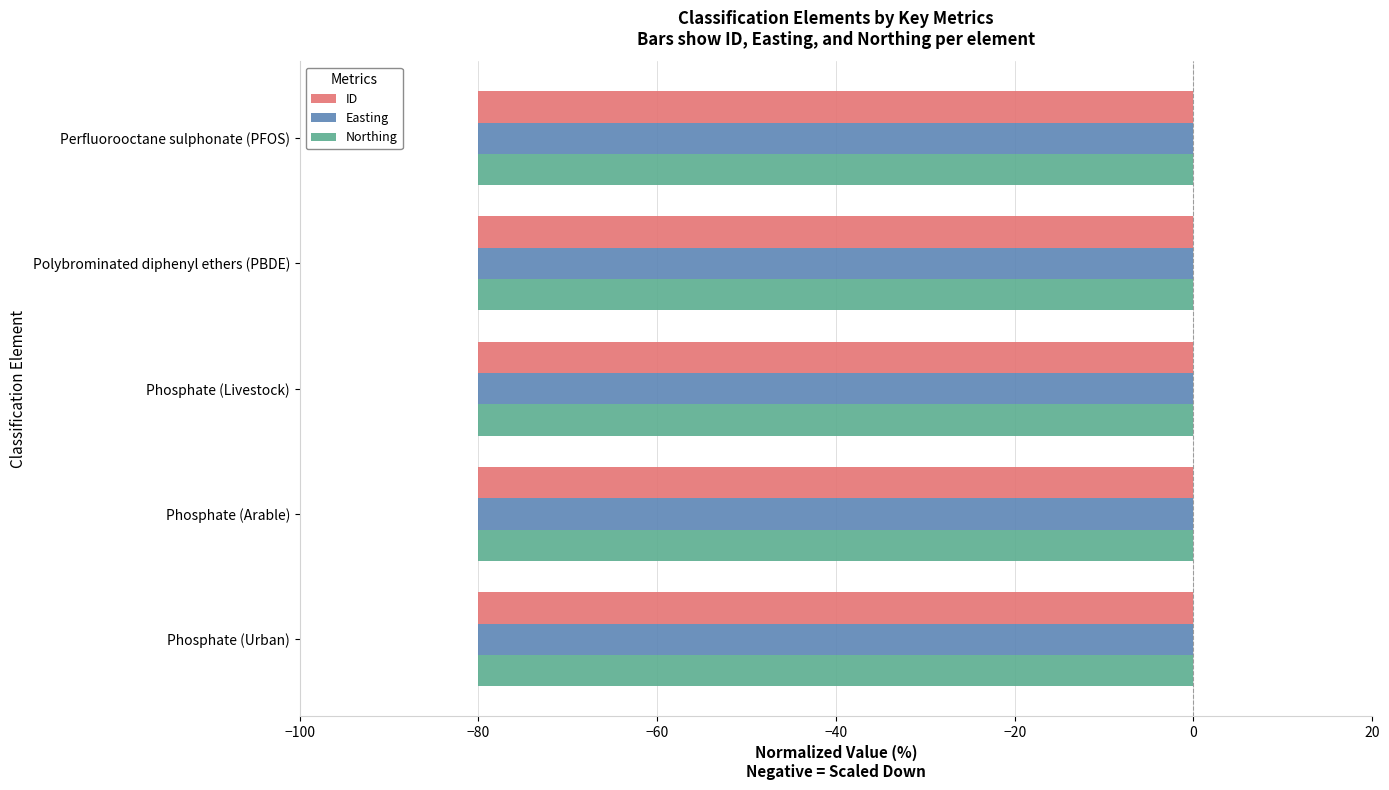

What value does the Easting series have at Phosphate (Arable)?

-80.0